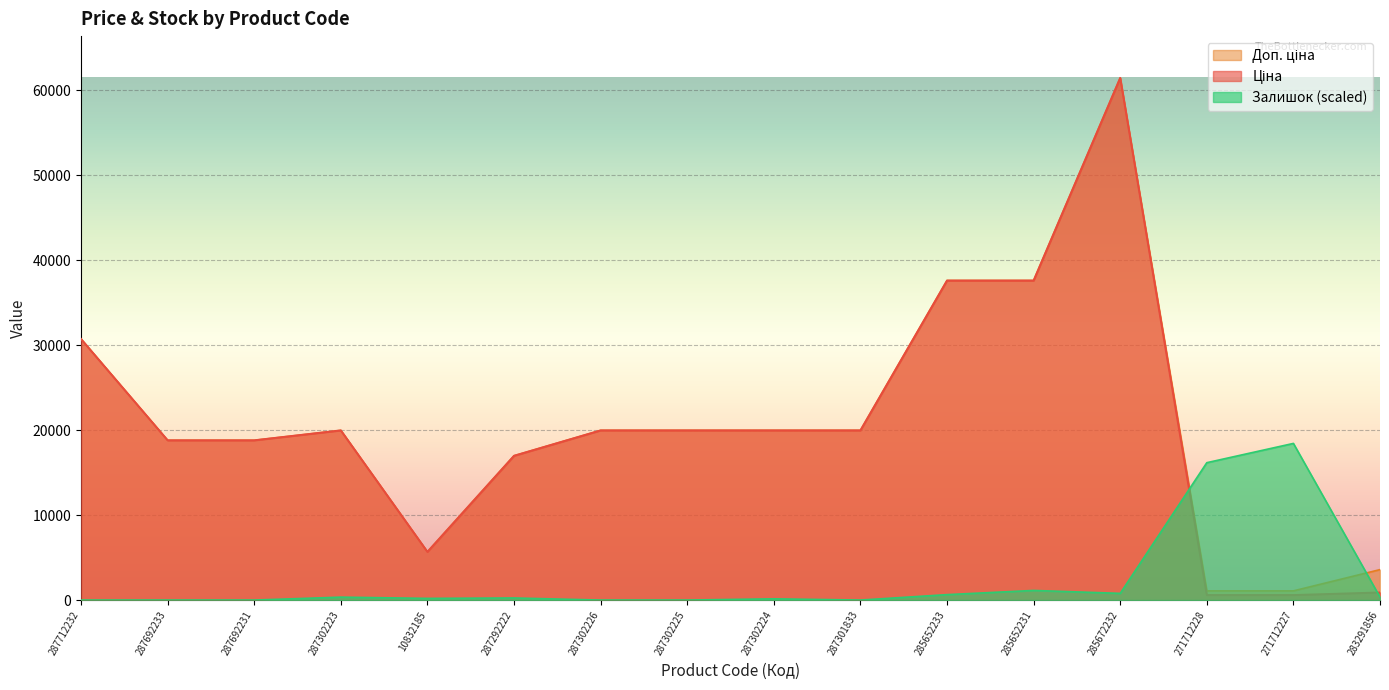

Count the number of data series in this chart.

3